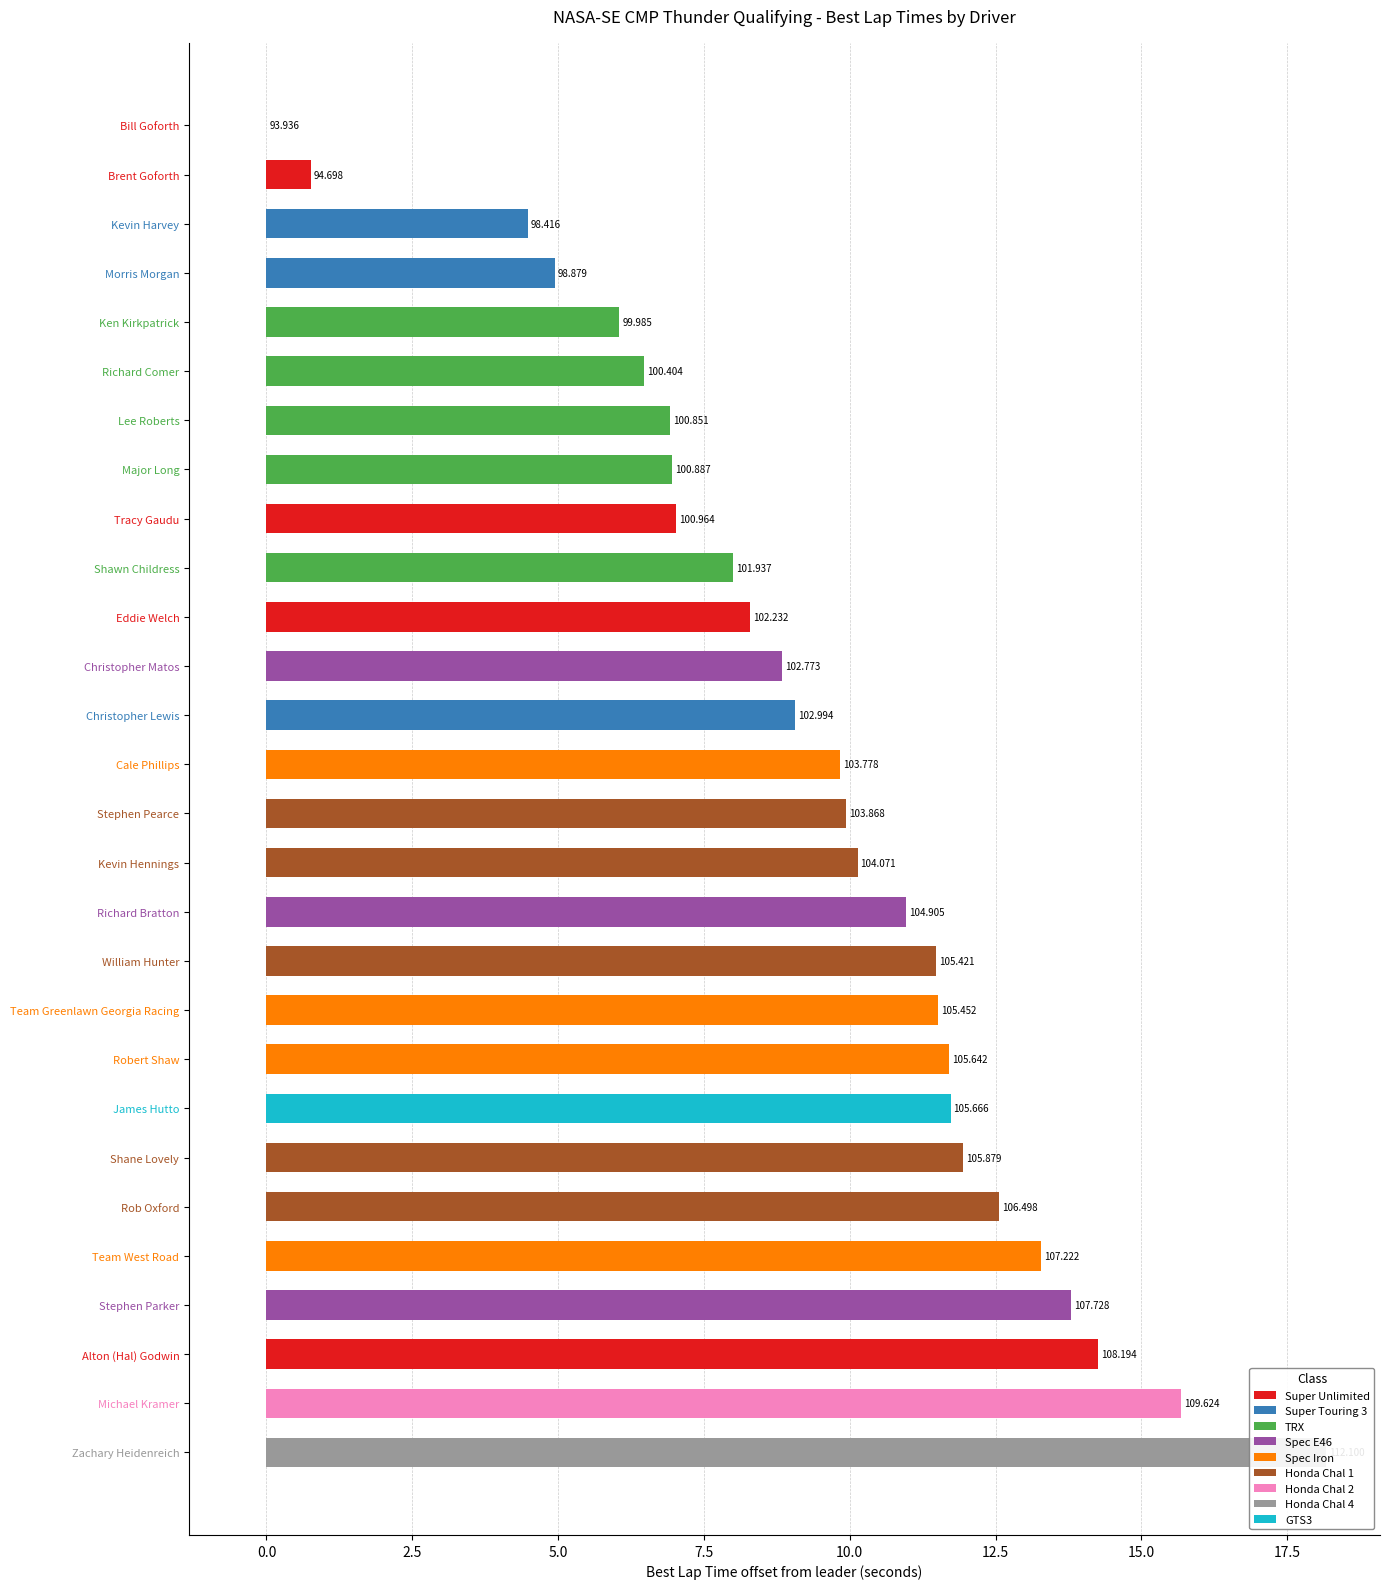

At which category does the chart reach its peak across all series?

Zachary Heidenreich